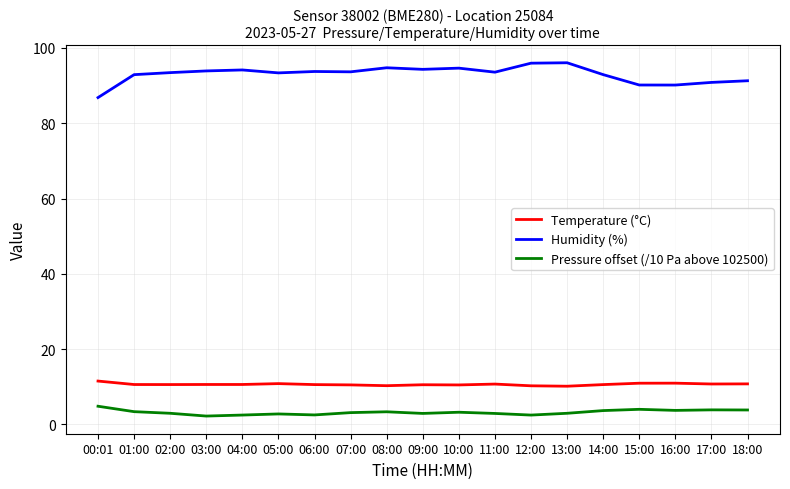

What is the difference between the highest and lowest values at 05:00?

90.6